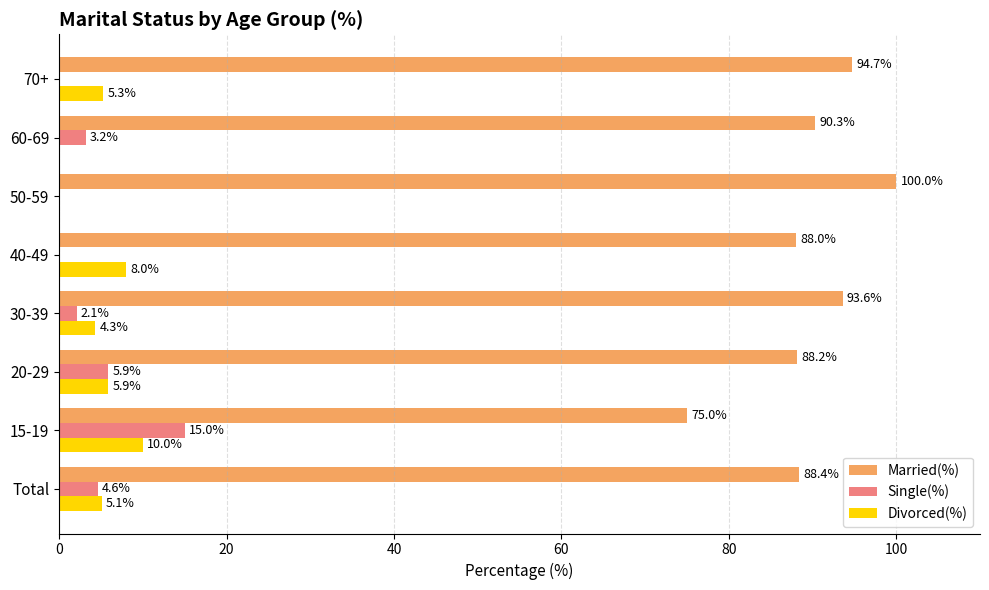

How many values in Divorced(%) are above zero?

6